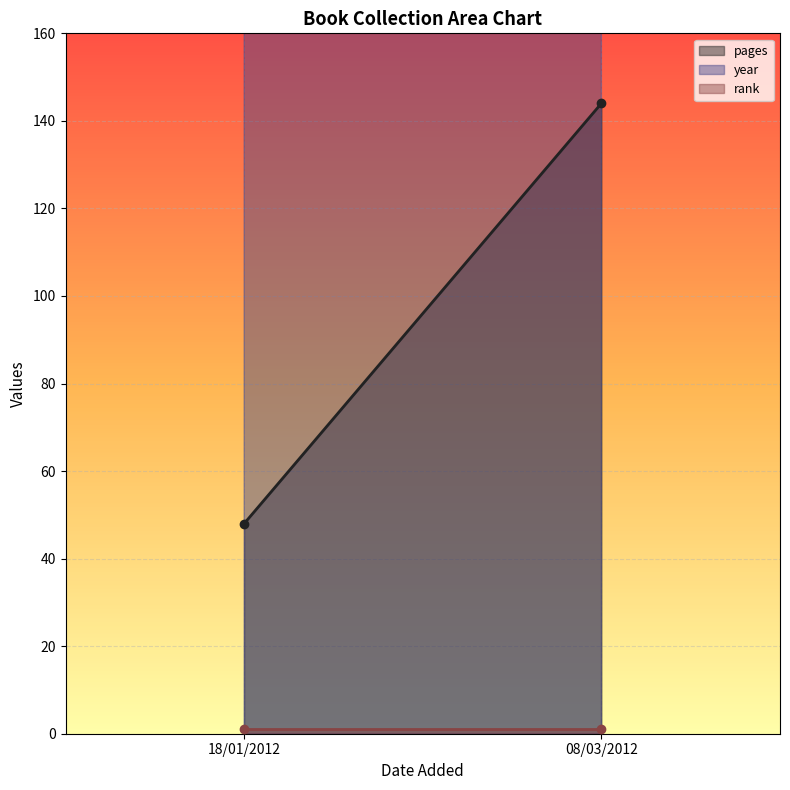

Which label corresponds to the largest value in the chart?

08/03/2012